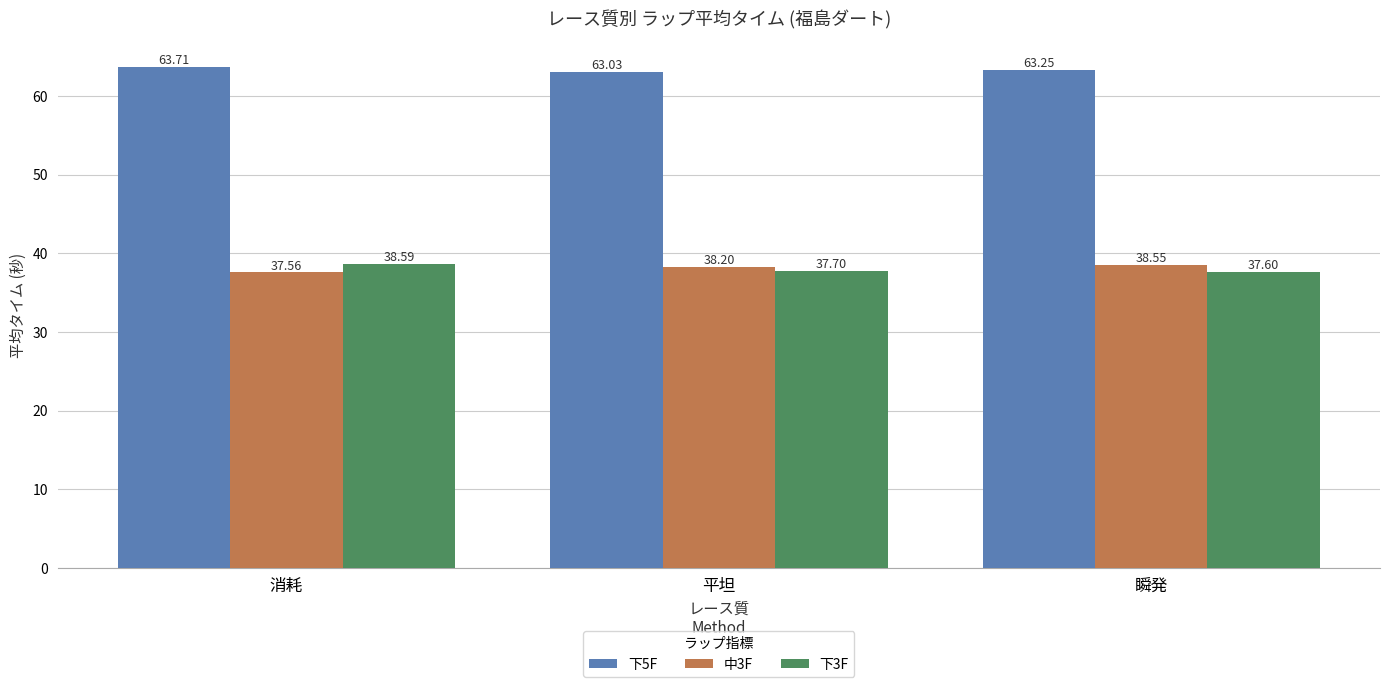

At how many categories does at least one series exceed 54?

3